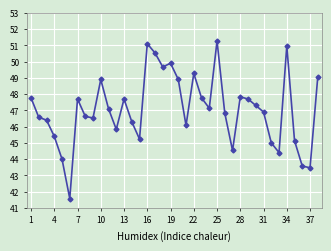

What is the value of the 20th point from the left?

48.9